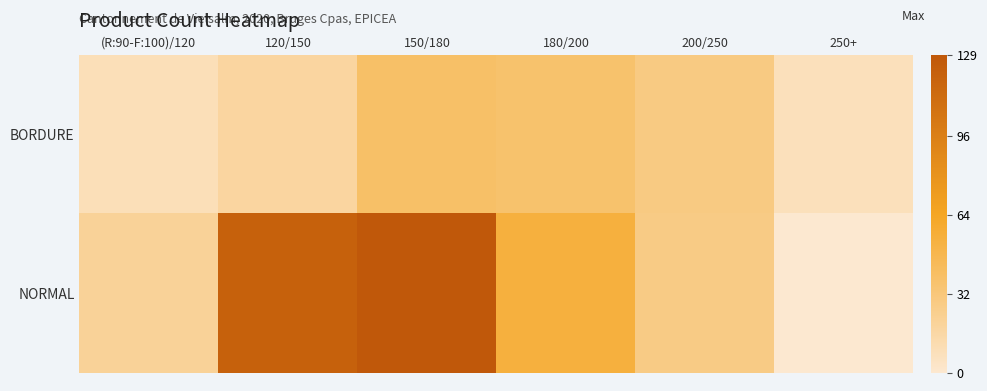

Which series has the widest spread of values?

NORMAL